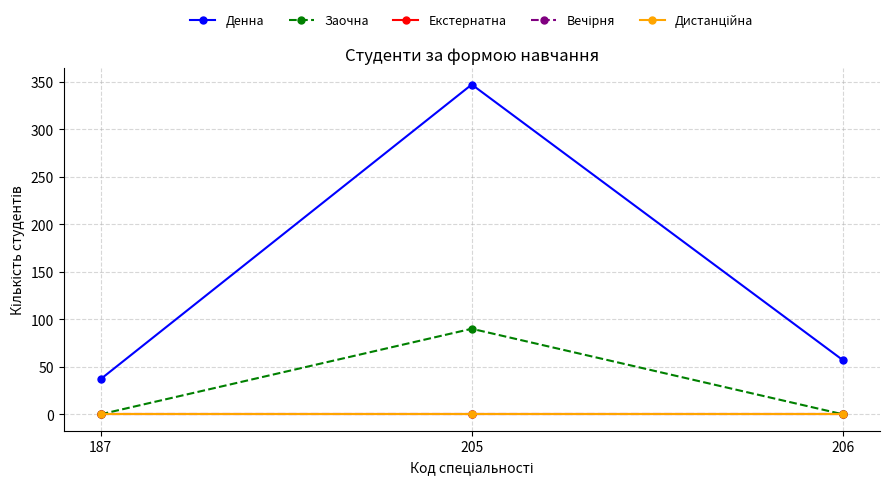

The Денна series shows 347 at 205. True or false?

True